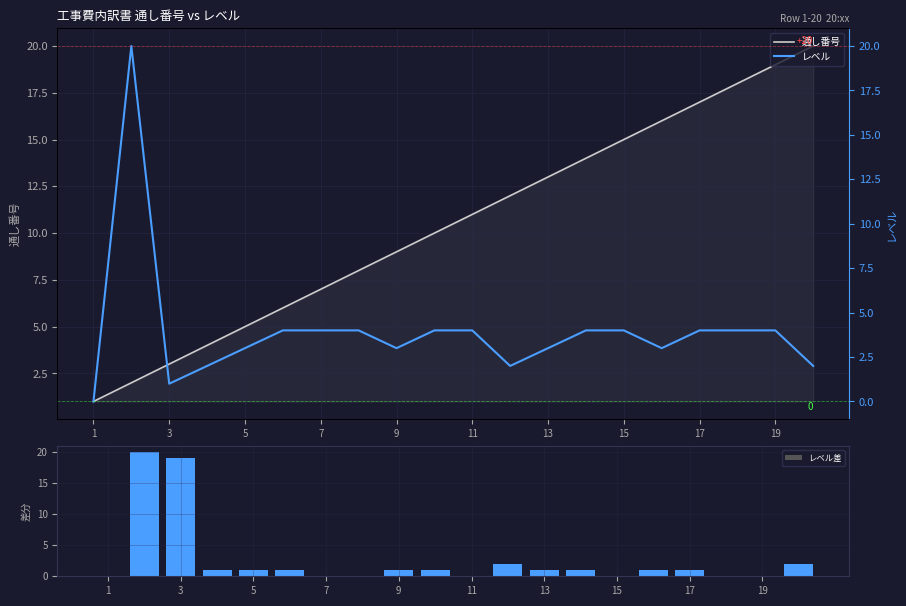

What is the total value across all series at 15?

12